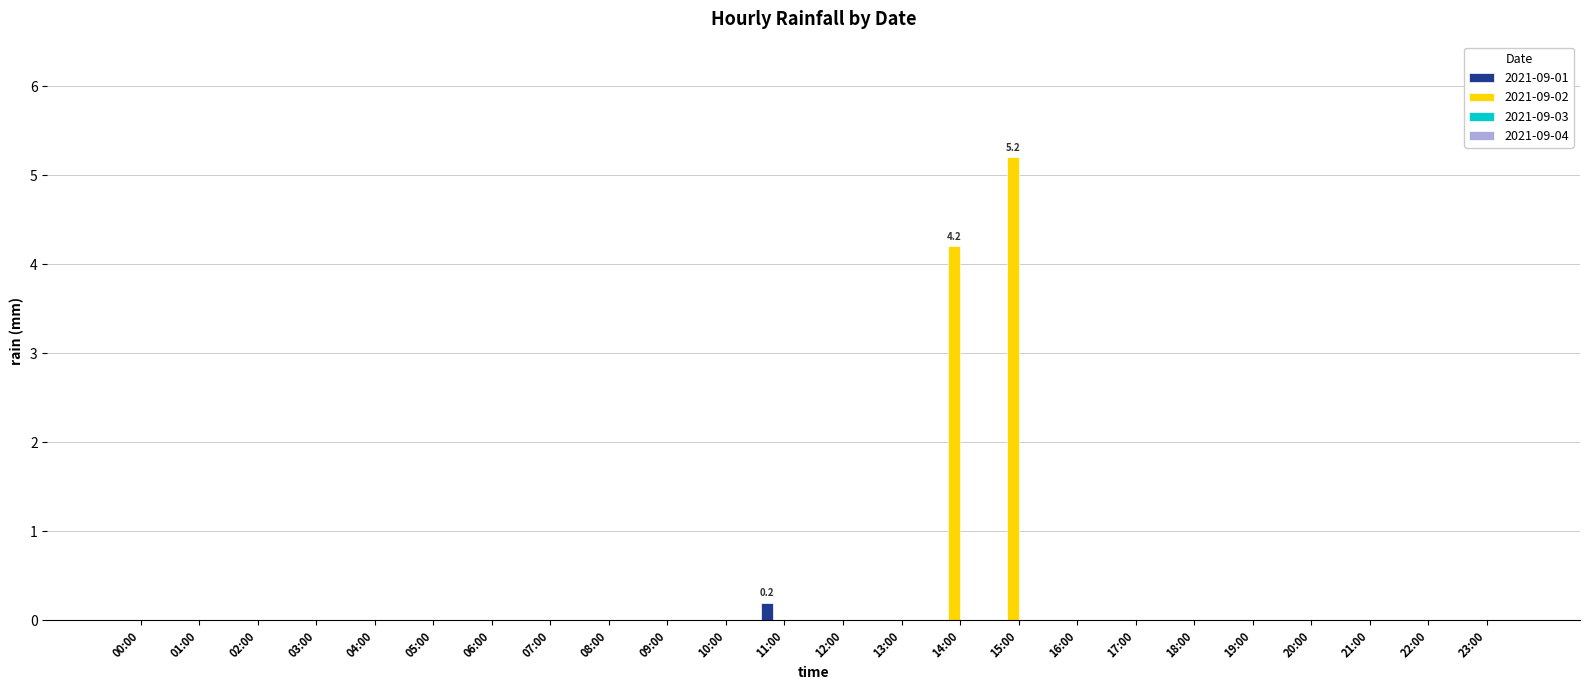

How many groups of bars are there?

24